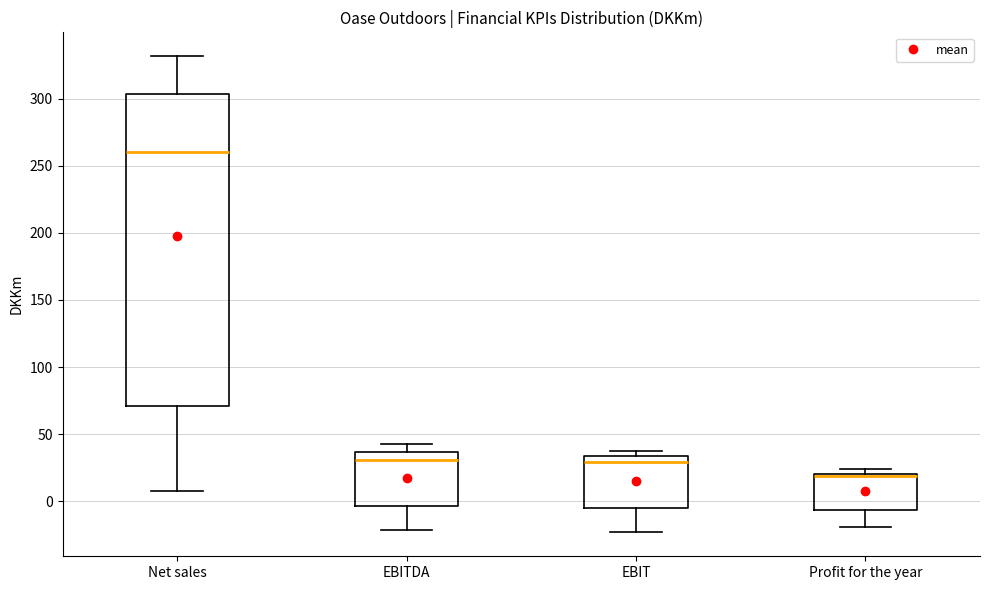

Comparing the boxes themselves (not the whiskers), which one is the tallest?

Net sales